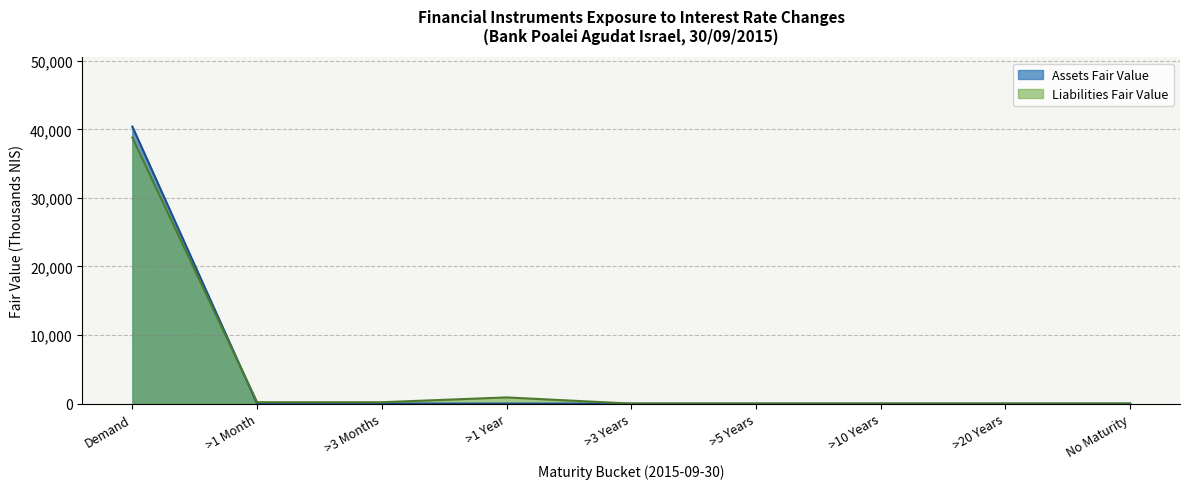

What are all the series names shown in the legend?

Assets Fair Value, Liabilities Fair Value